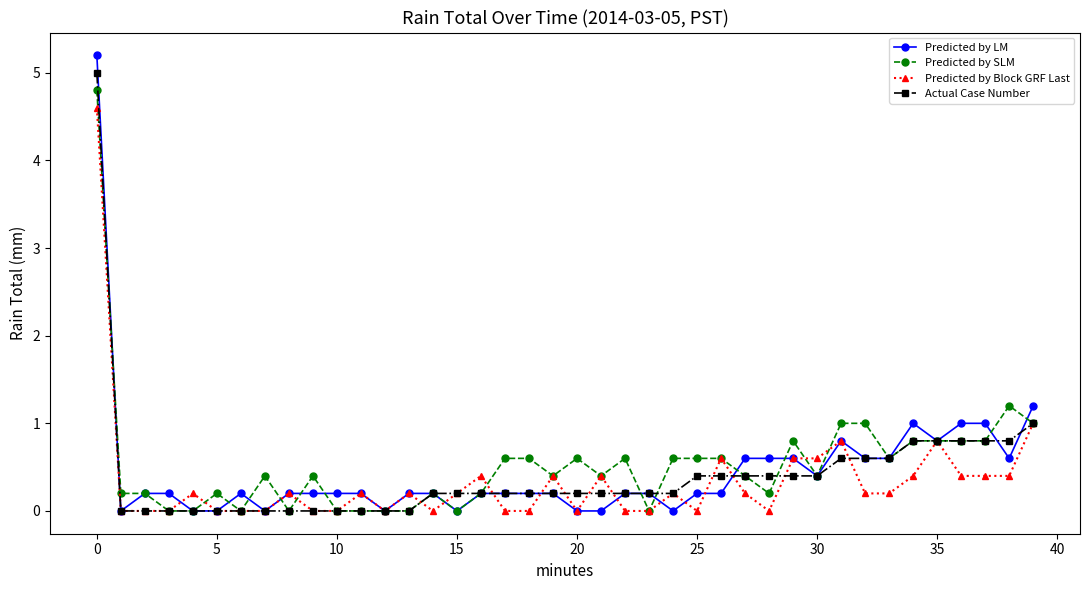

What is the maximum value for Predicted by LM?

5.2